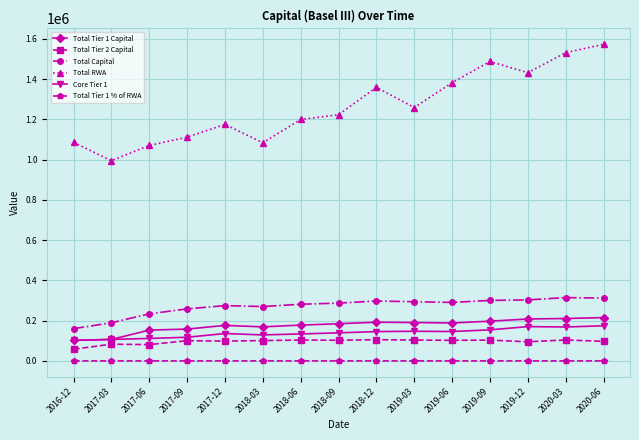

What position from the right is 2017-12?

11